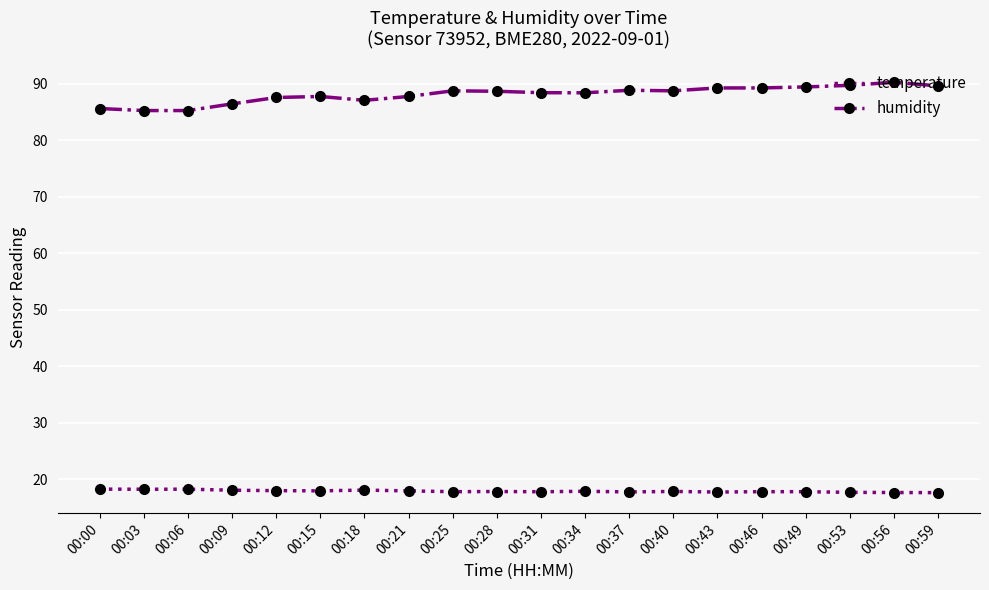

What is the value of the temperature point at the 14th from the left?

17.9